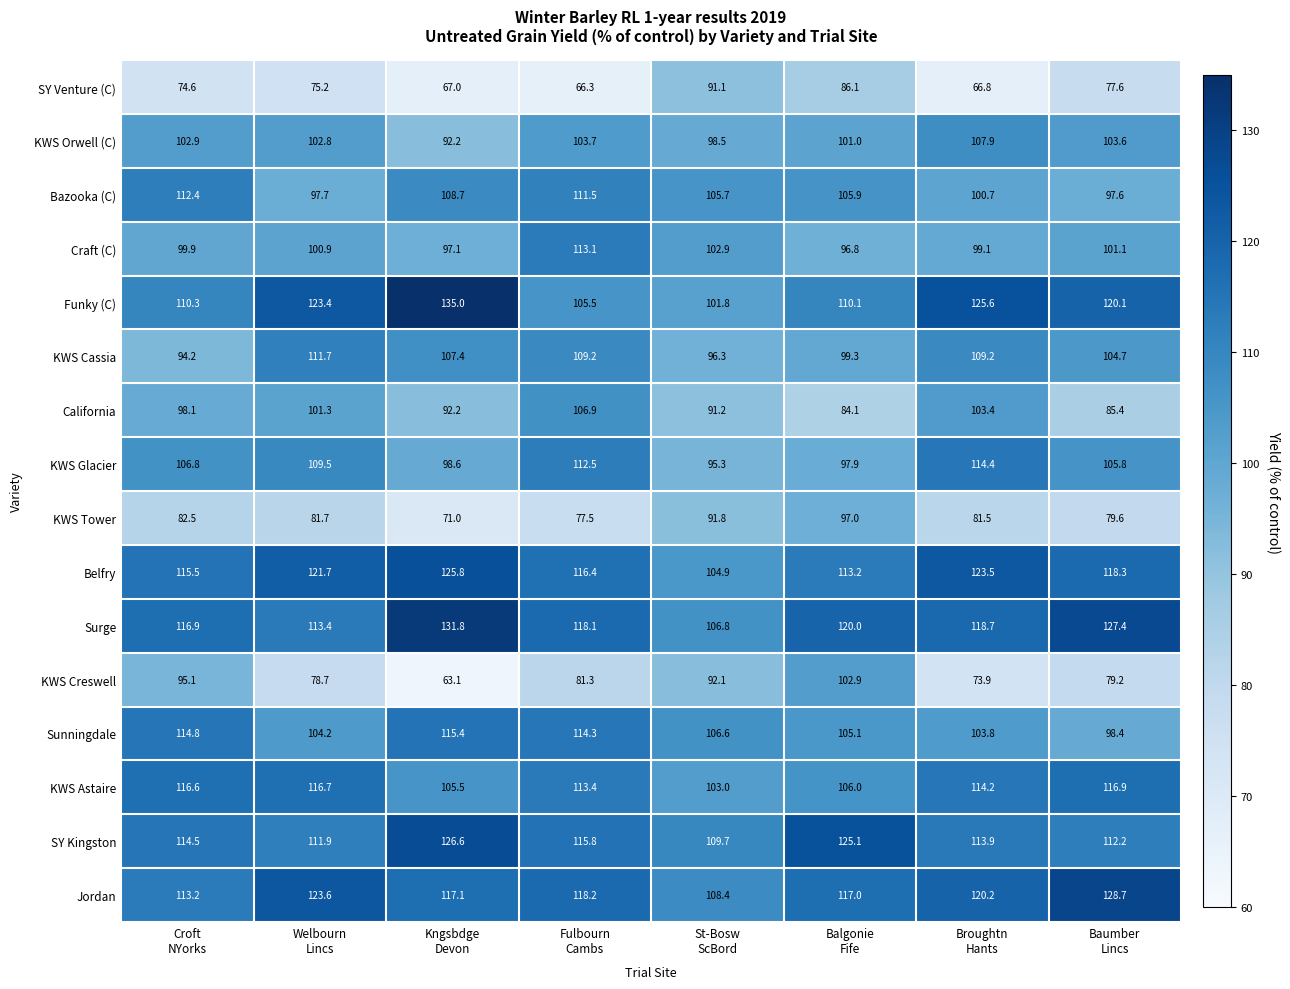

Which series has the largest range (max minus min)?

KWS Creswell